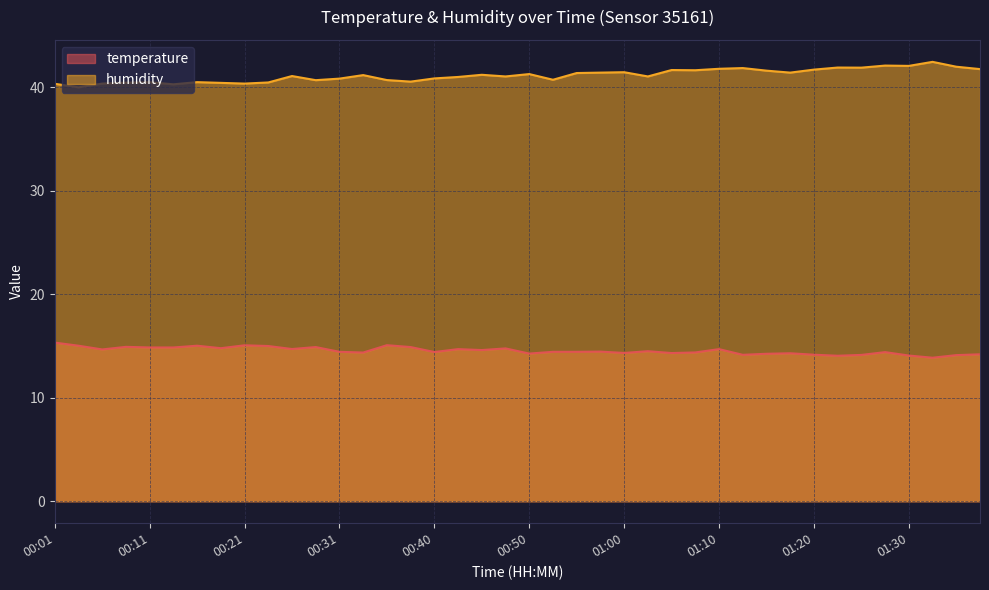

How many data points in temperature are less than 14?

1